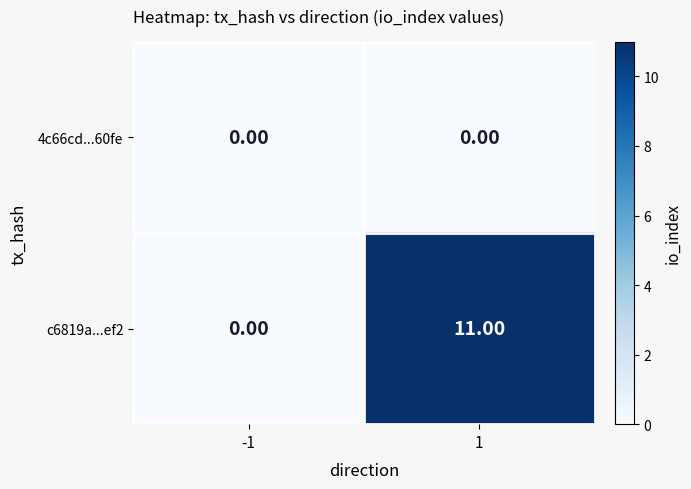

Which series has the widest spread of values?

c6819a...ef2